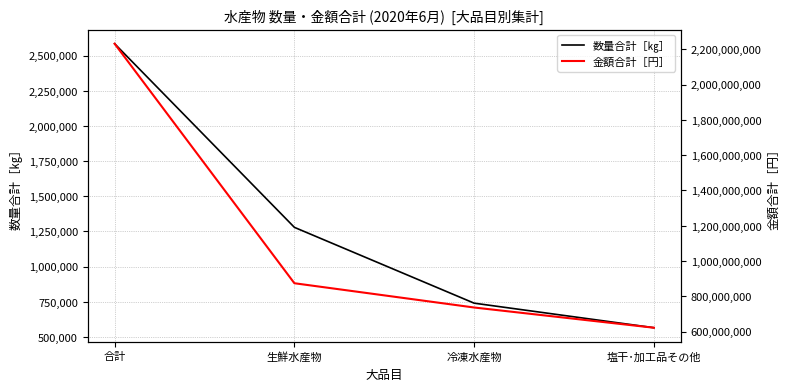

What is the label of the 3rd point from the left?

冷凍水産物